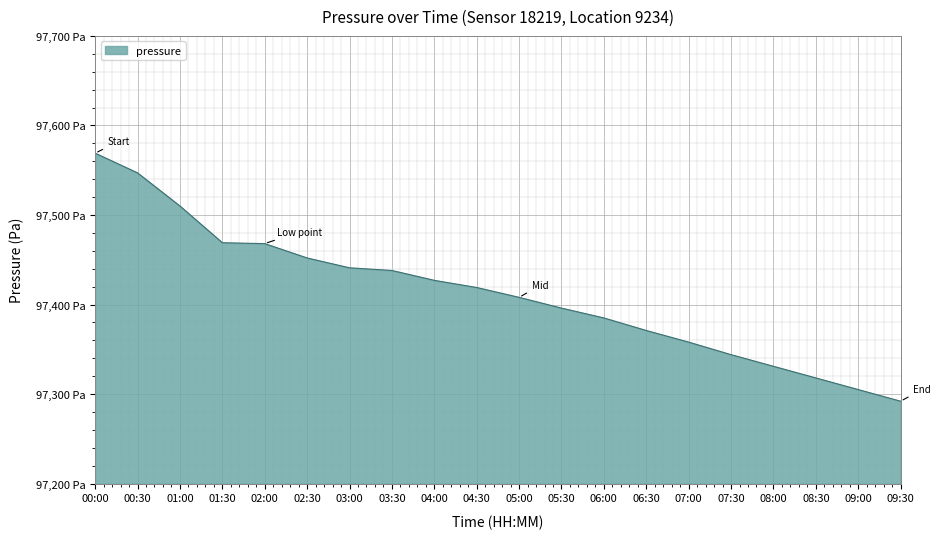

Is this an area chart (filled region under the line)?

Yes